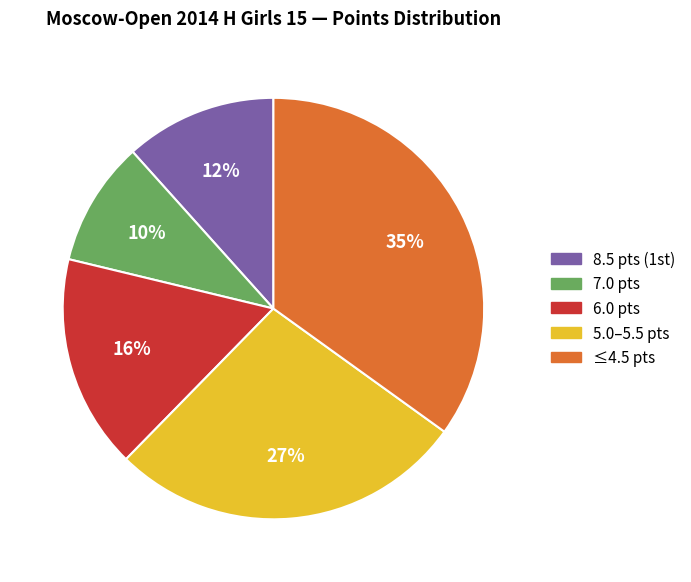

Does any single category account for the majority?

No